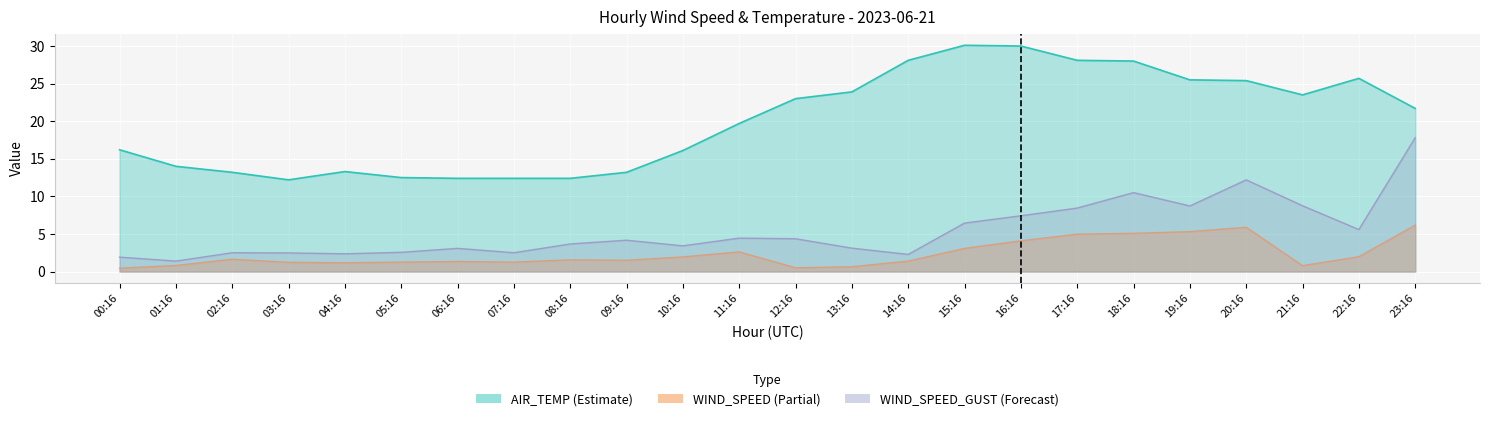

The WIND_SPEED_GUST series shows 1.0 at 12:16. True or false?

False